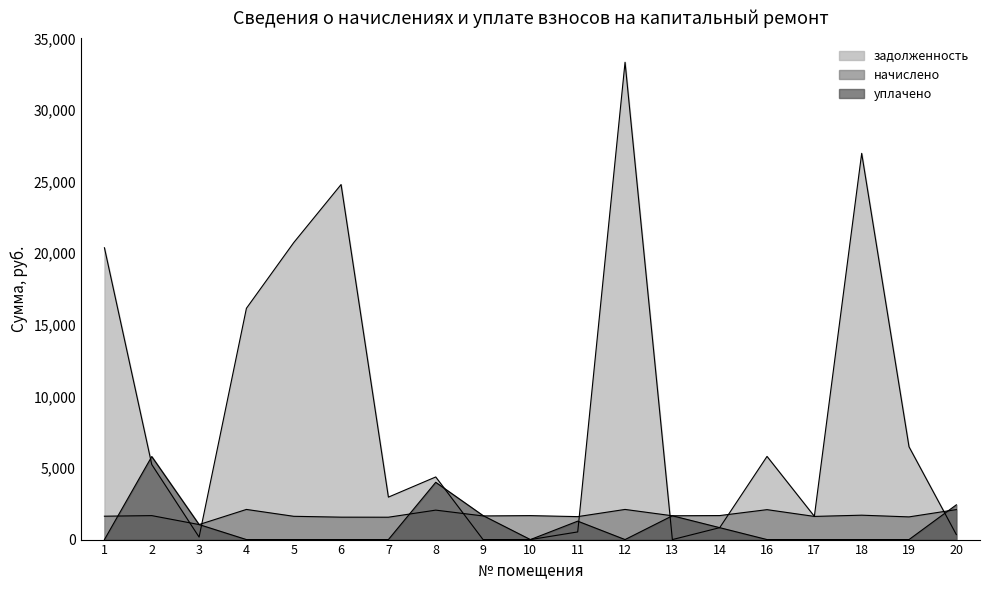

Reading left to right, extract all data points from this chart.

задолженность: 1=20379.5	2=5241.5	3=174.0	4=16152.0	5=20741.8	6=24795.2	7=2965.3	8=4373.4	9=0.0	10=0.0	11=534.4	12=33335.0	13=0.1	14=832.4	16=5809.4	17=1625.8	18=26974.3	19=6481.0	20=349.1
начислено: 1=1633.1	2=1674.0	3=1049.0	4=2105.5	5=1625.6	6=1566.1	7=1562.4	8=2057.2	9=1651.7	10=1674.0	11=1603.3	12=2105.5	13=1662.8	14=1677.7	16=2090.6	17=1618.2	18=1703.8	19=1584.7	20=2094.4
уплачено: 1=0.0	2=5799.5	3=1050.0	4=0.0	5=0.0	6=0.0	7=0.0	8=4000.0	9=1675.8	10=0.0	11=1287.1	12=0.0	13=1663.0	14=832.4	16=0.0	17=0.0	18=0.0	19=0.0	20=2427.7